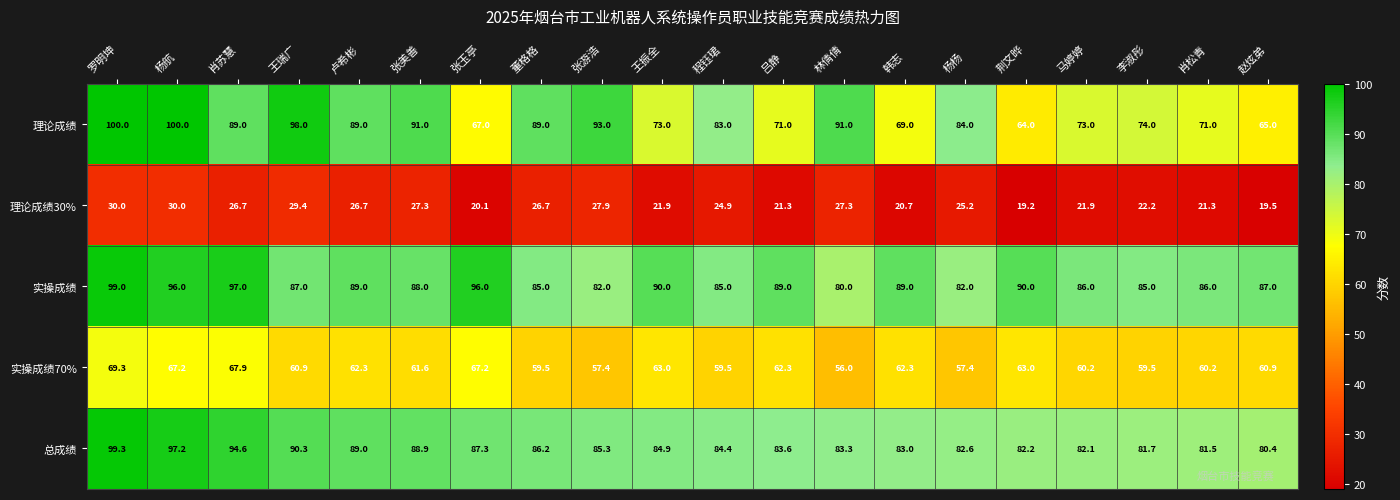

What is the difference between the 理论成绩 values at 肖苏慧 and 马婷婷?

16.0